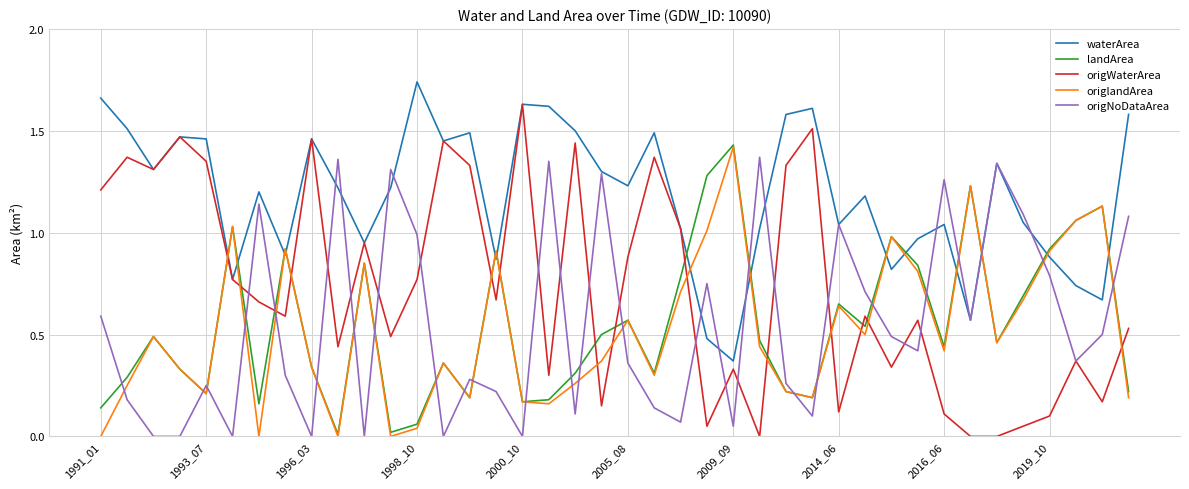

After their last crossing, which series has the higher values: origlandArea or waterArea?

waterArea